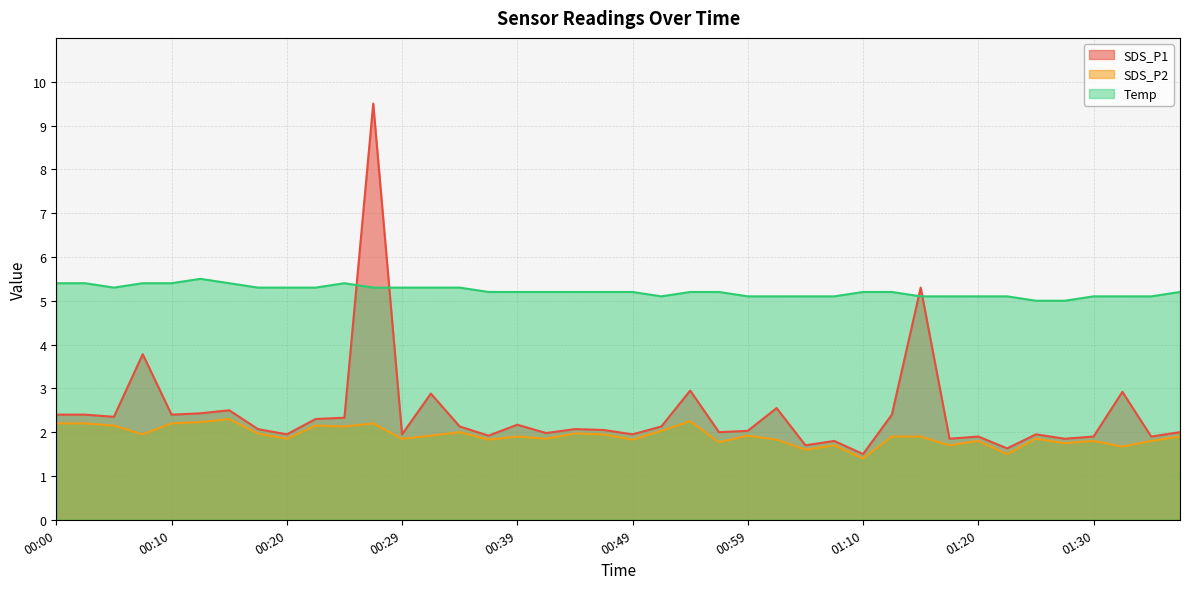

In SDS_P1, how many points are lower than both neighbors (excluding endpoints)?

14